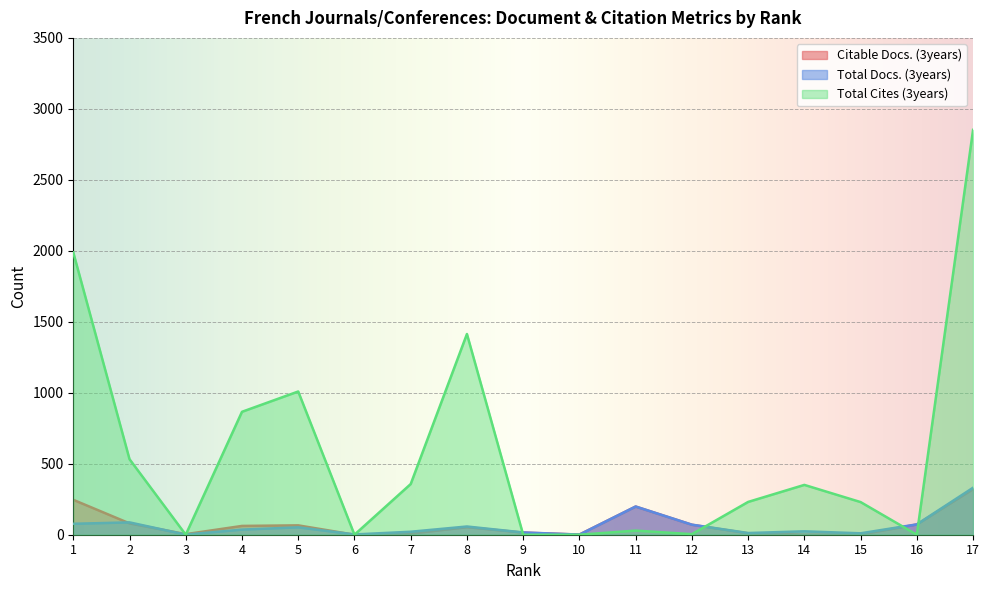

At which category does Total Cites (3years) reach its first local valley?

3